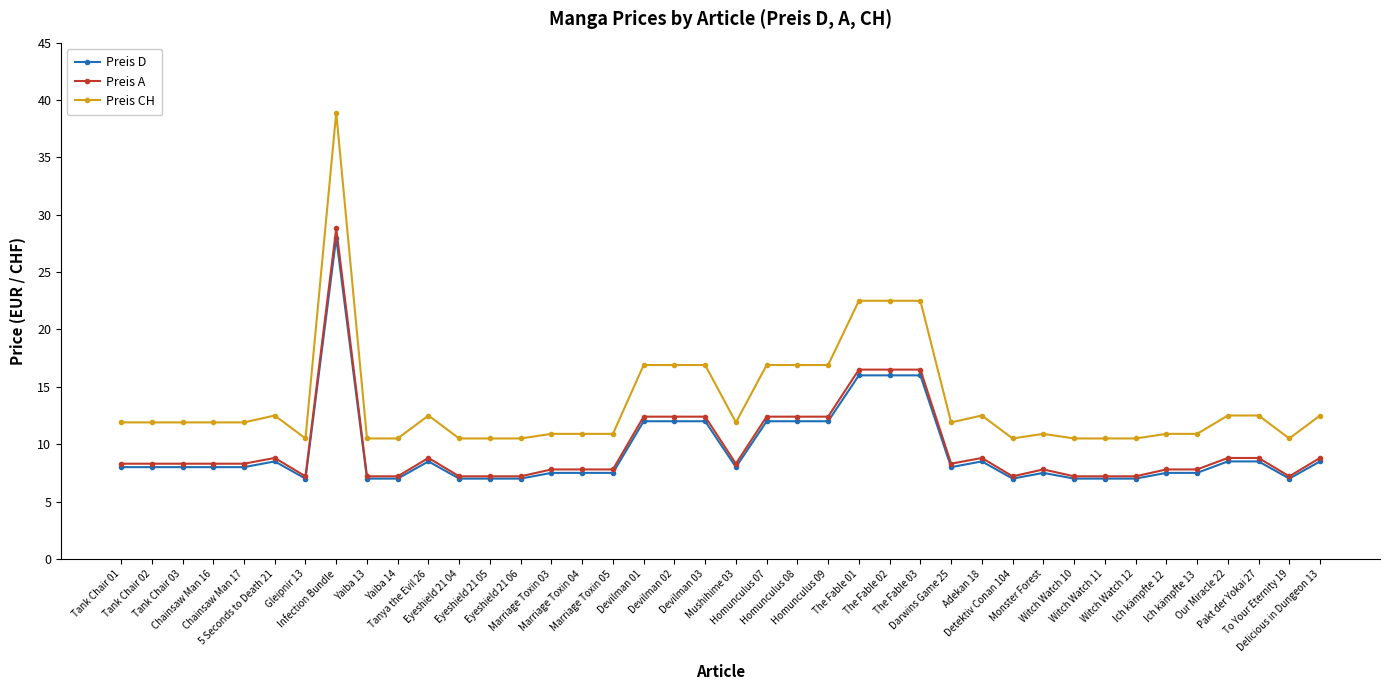

Which series changed the most between Homunculus 08 and The Fable 01?

Preis CH